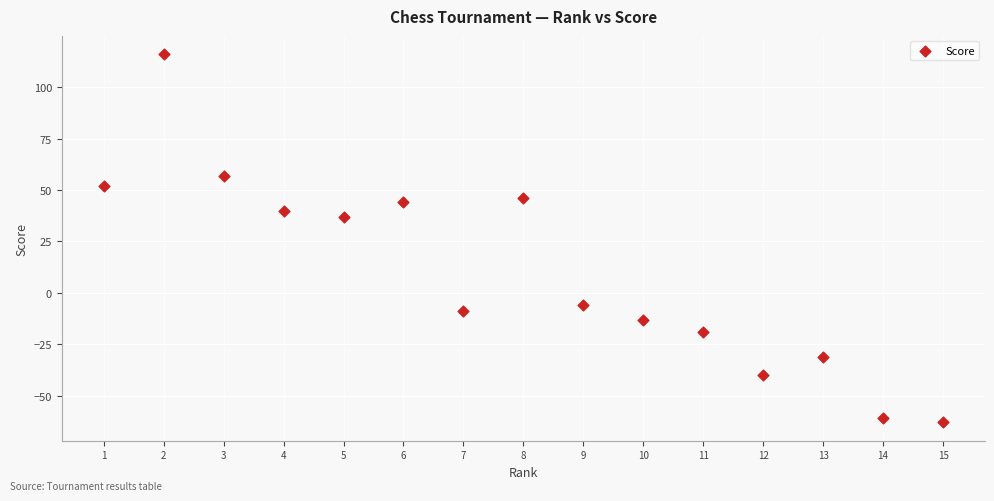

What is the range of X values (max minus min)?

14